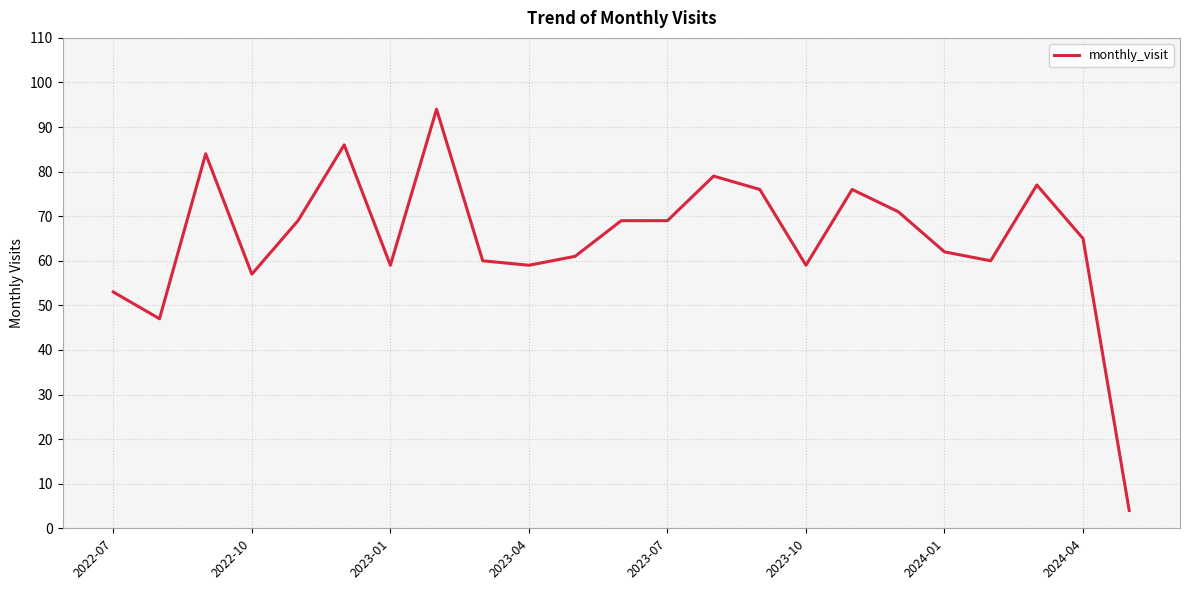

What is the difference between the maximum and minimum values?

90